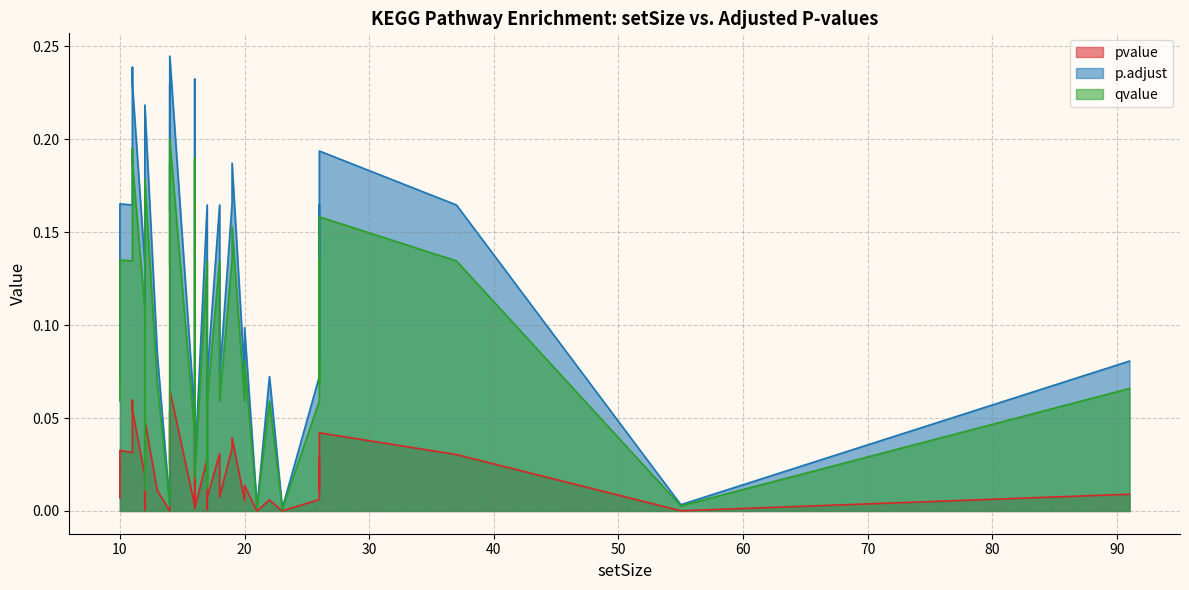

In pvalue, how many points are lower than both neighbors (excluding endpoints)?

7